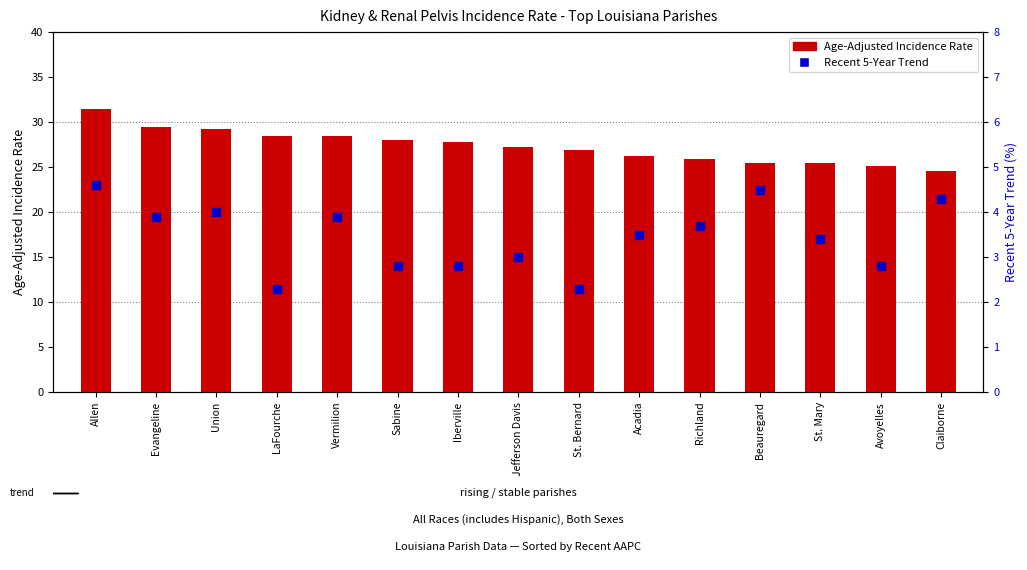

What are all the series names shown in the legend?

Age-Adjusted Incidence Rate, Recent 5-Year Trend